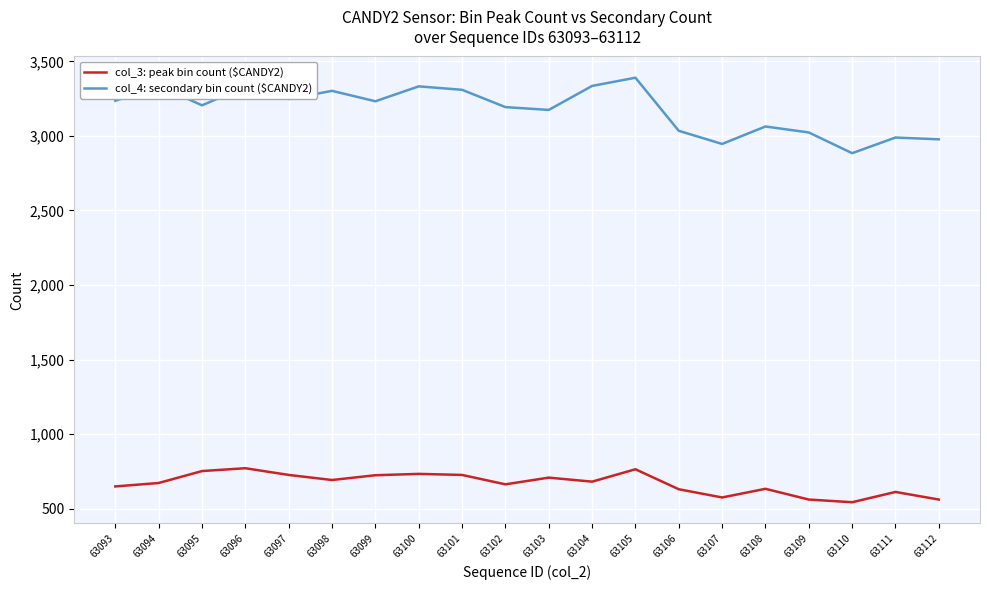

The value of col_4: secondary bin count ($CANDY2) at 63106 is 4879. True or false?

False